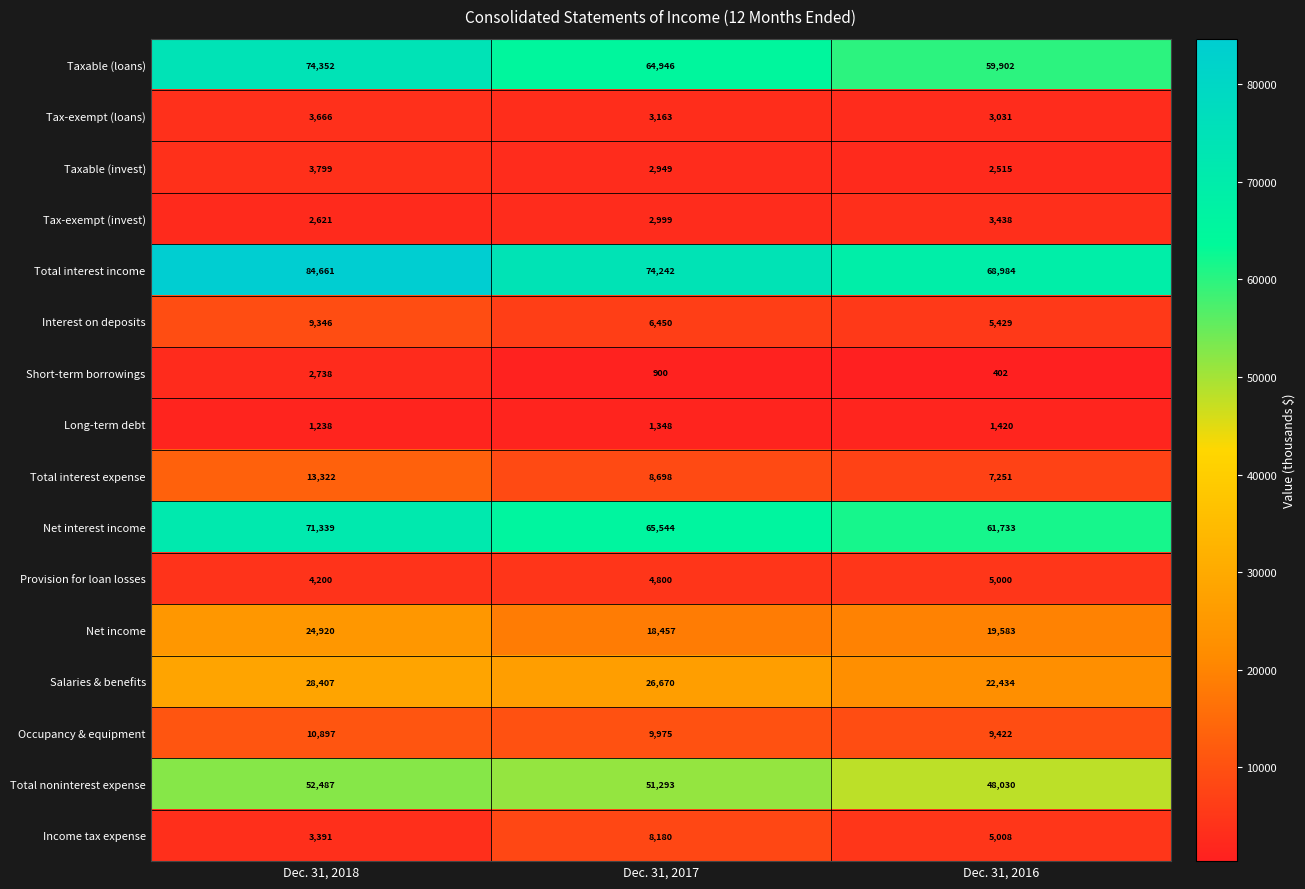

At which category is the sum across all series the highest?

Dec. 31, 2018